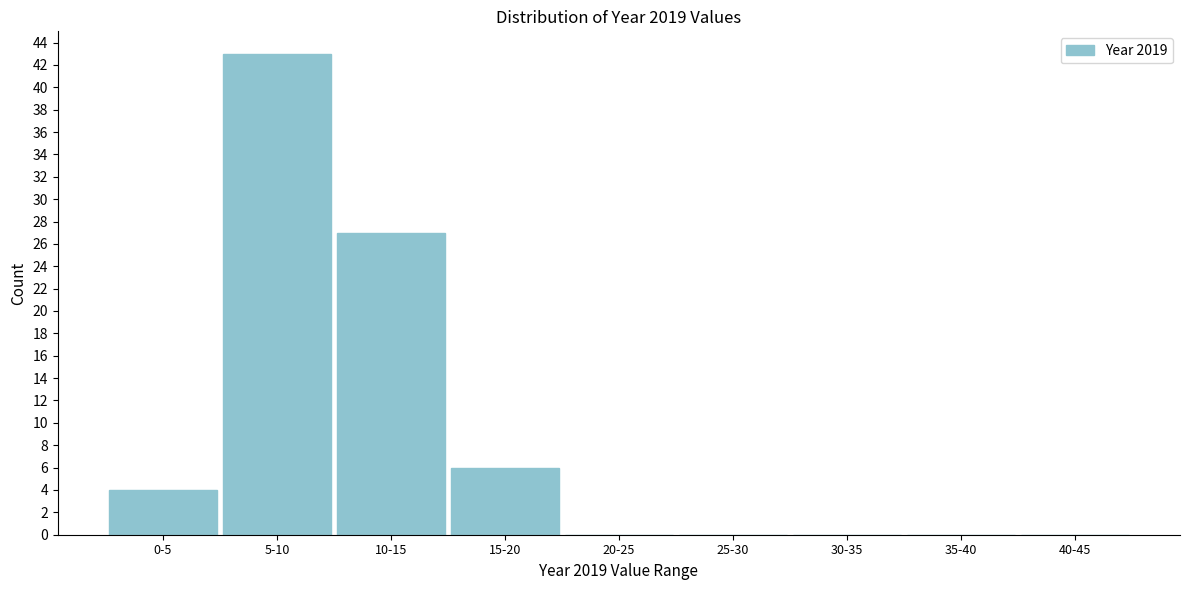

Reading left to right, extract all data points from this chart.

0-5=4	5-10=43	10-15=27	15-20=6	20-25=0	25-30=0	30-35=0	35-40=0	40-45=0